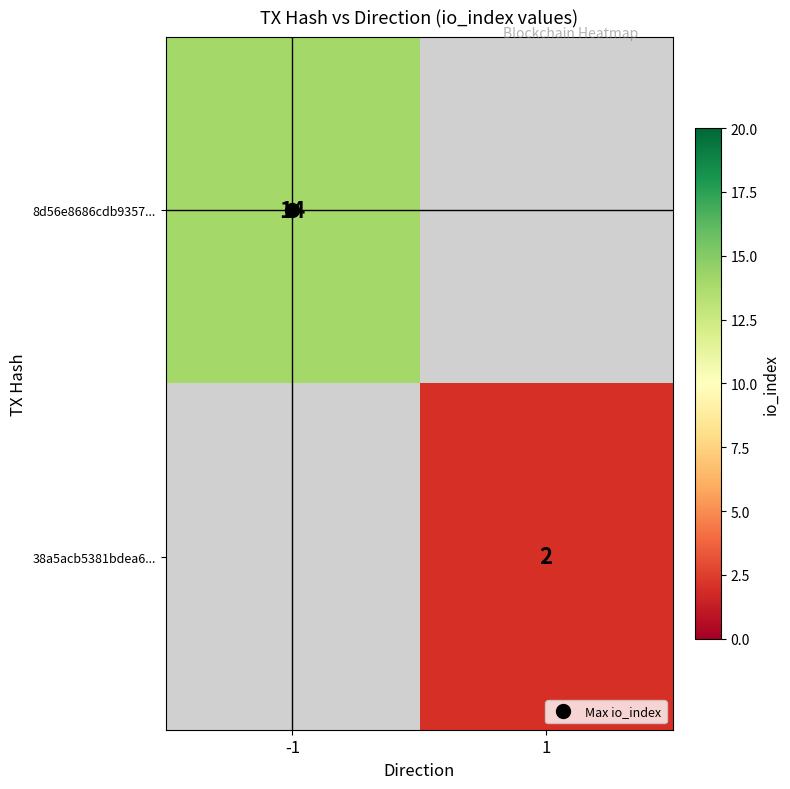

List the series in order of their overall mean, highest first.

8d56e8686cdb9357..., 38a5acb5381bdea6...